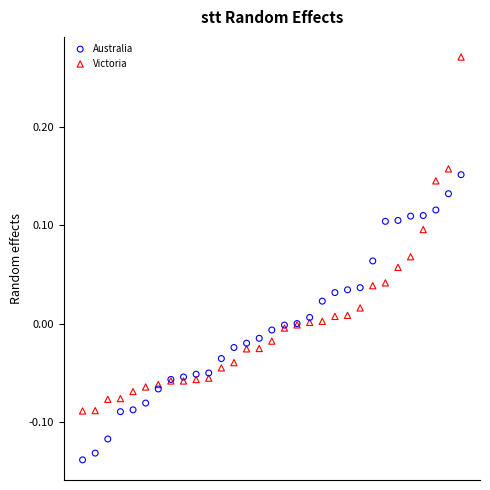

Which series reaches the minimum Y coordinate?

Australia